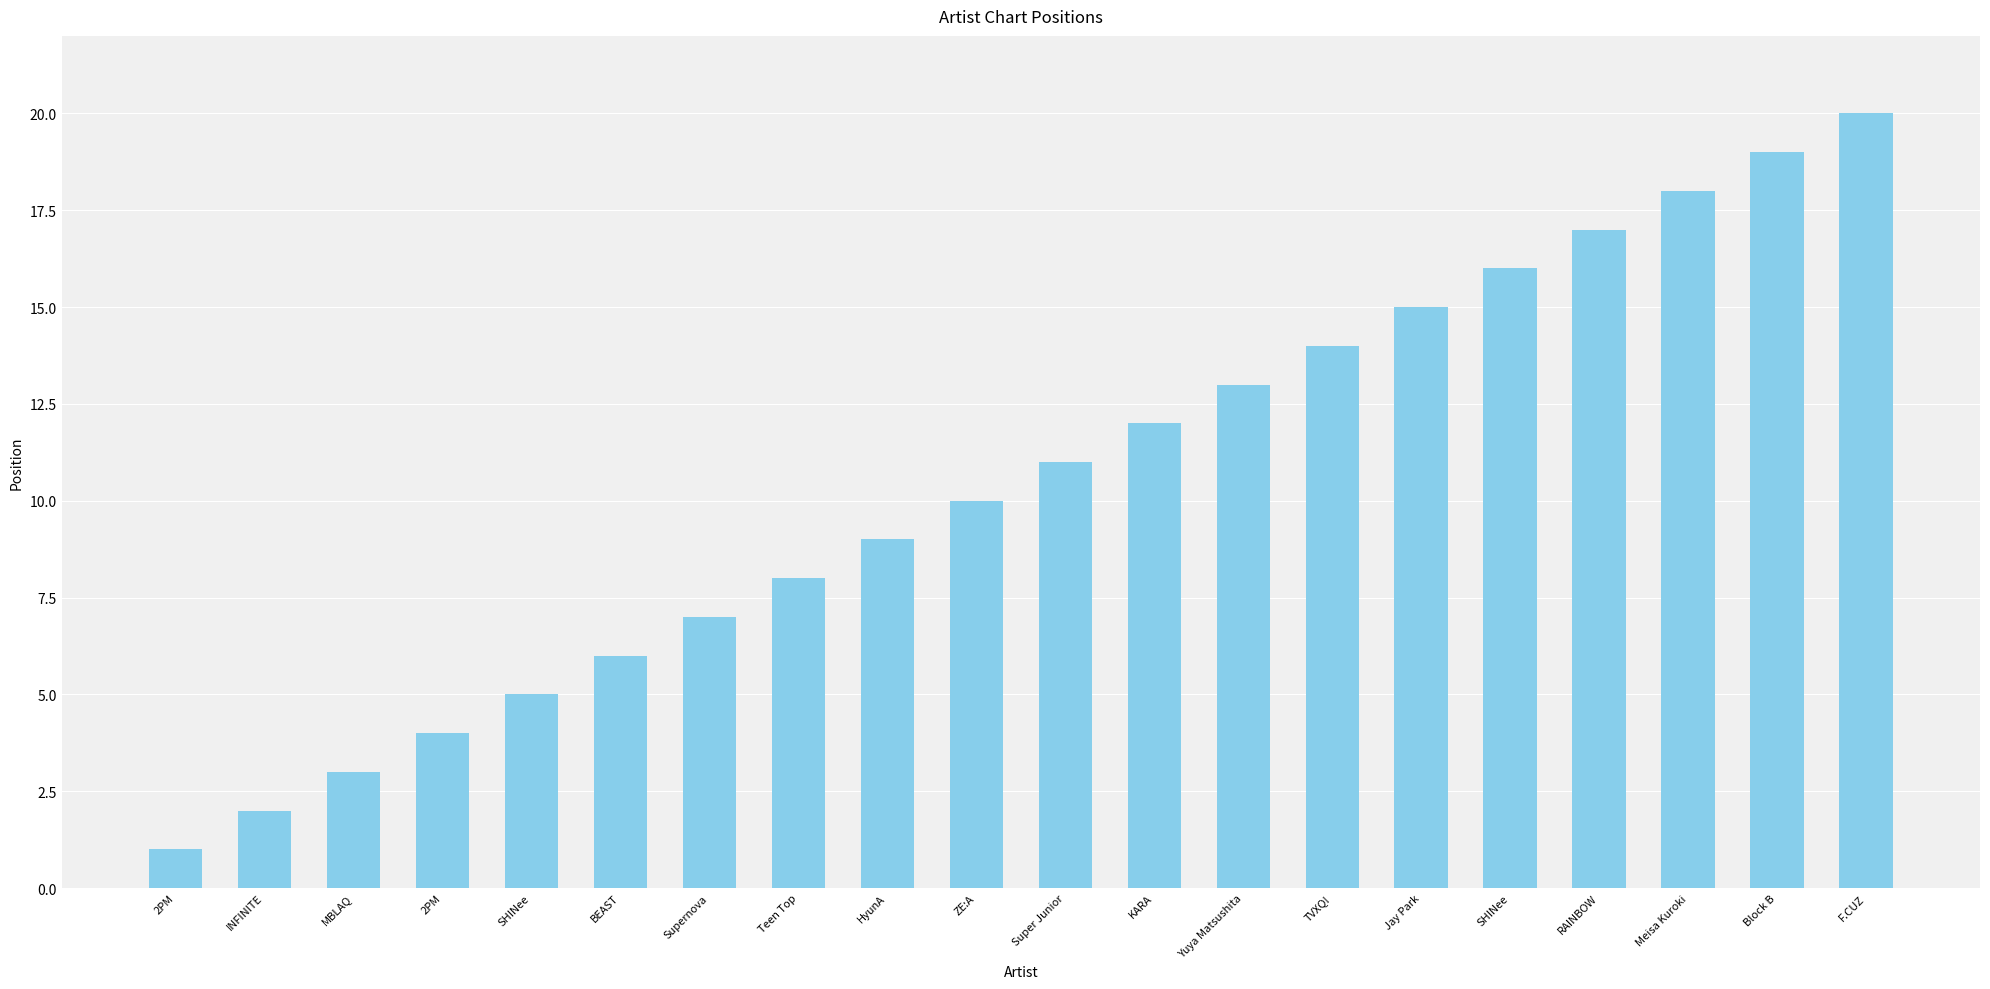

How many data points does each series have?

20